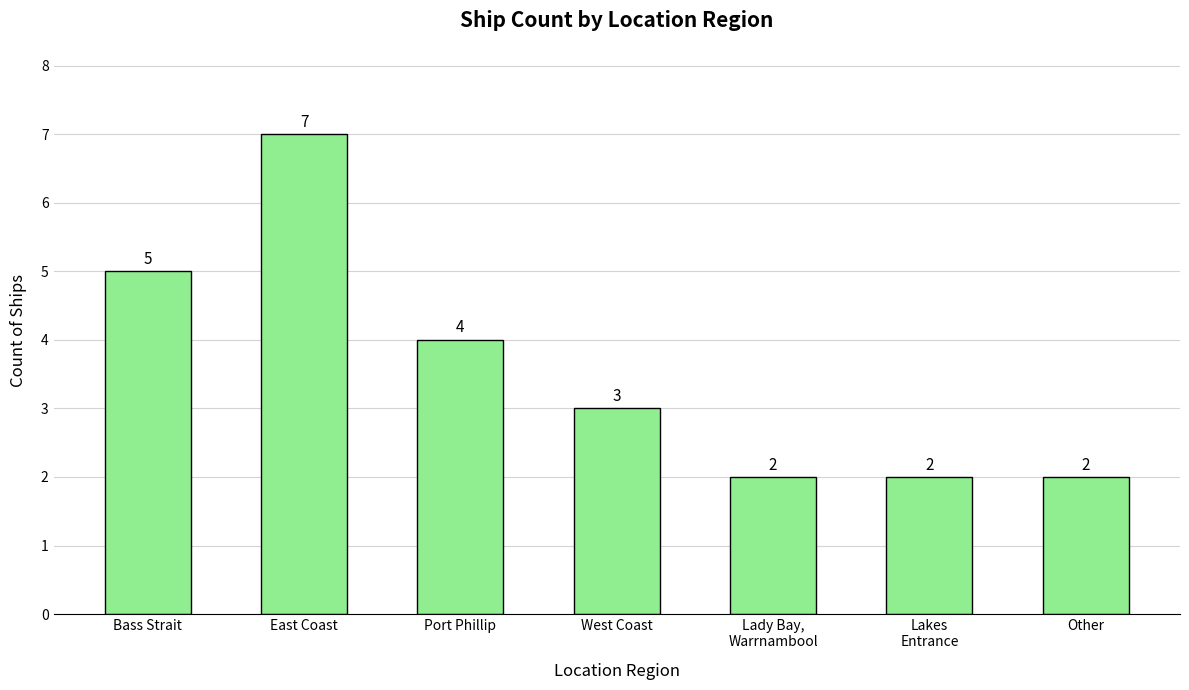

Reading left to right, extract all data points from this chart.

5	7	4	3	2	2	2